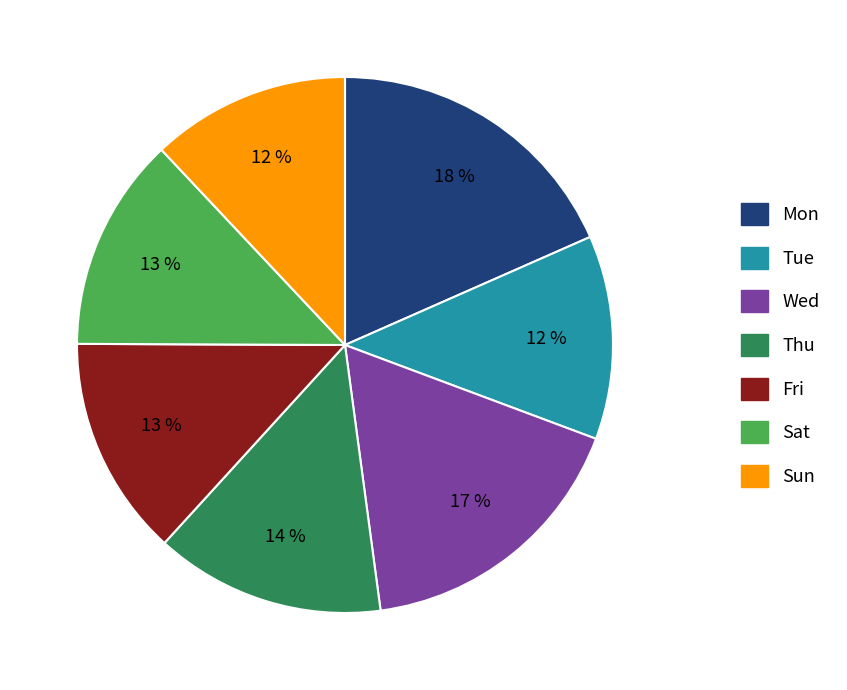

Which has a higher value, Fri or Wed?

Wed